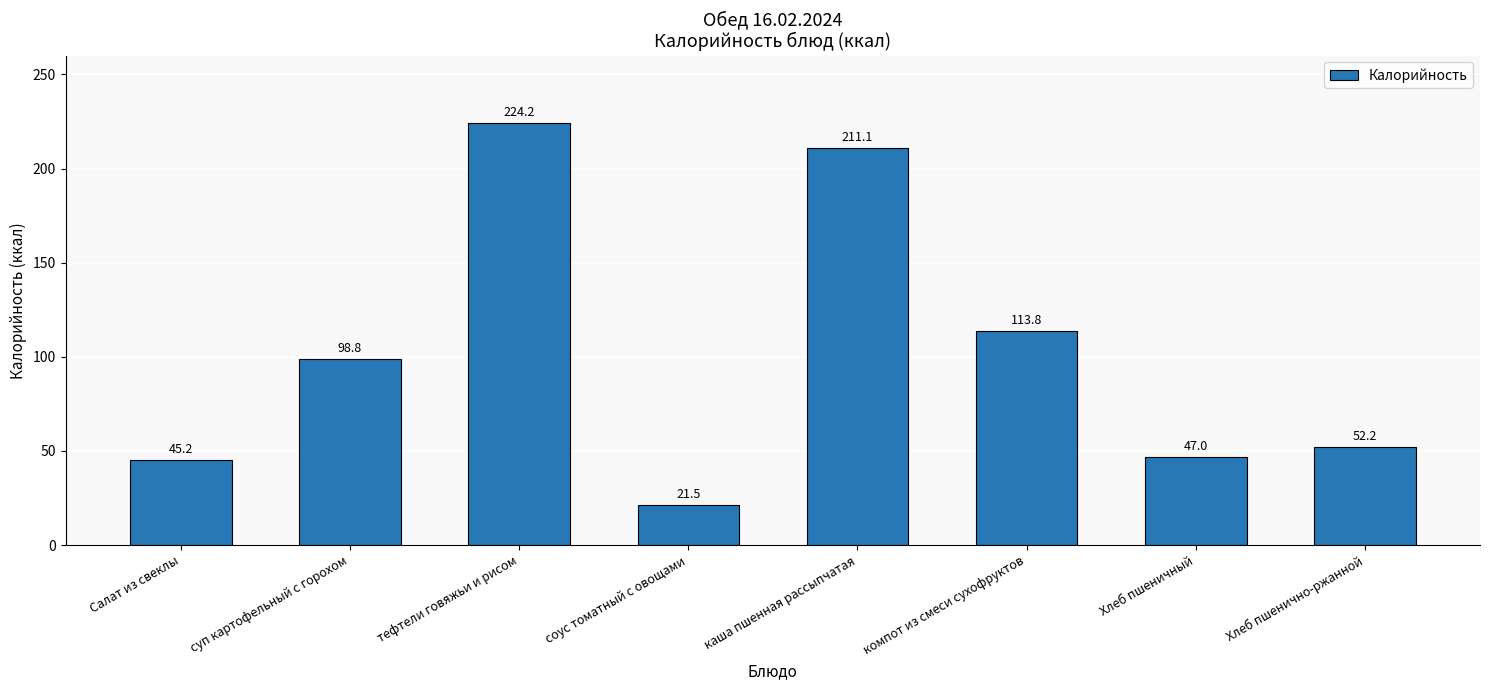

Reading left to right, what are all the values shown in this chart?

45.2	98.8	224.2	21.5	211.1	113.8	47.0	52.2